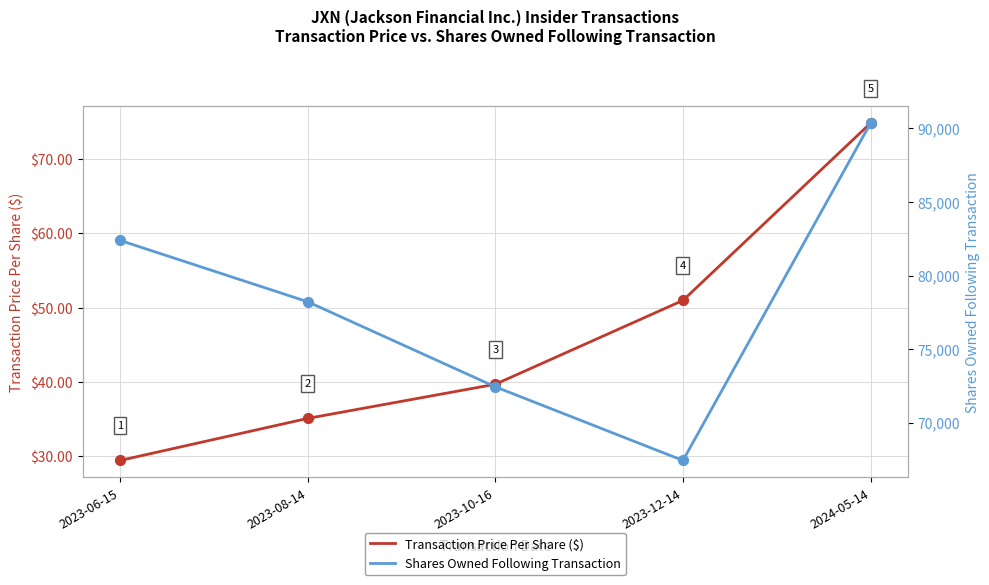

Which series has the largest total across all categories?

Shares Owned Following Transaction